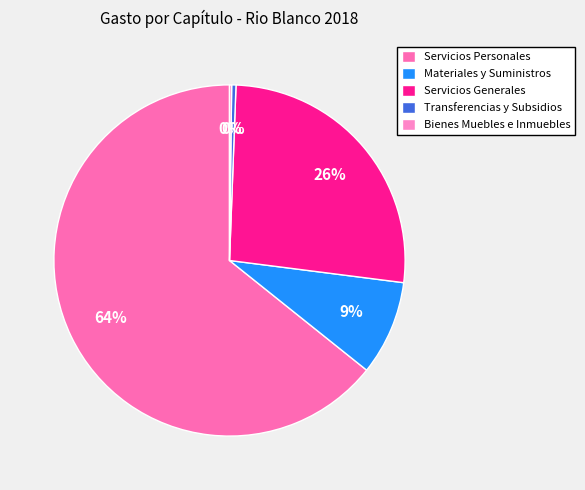

Does any single category account for the majority?

Yes